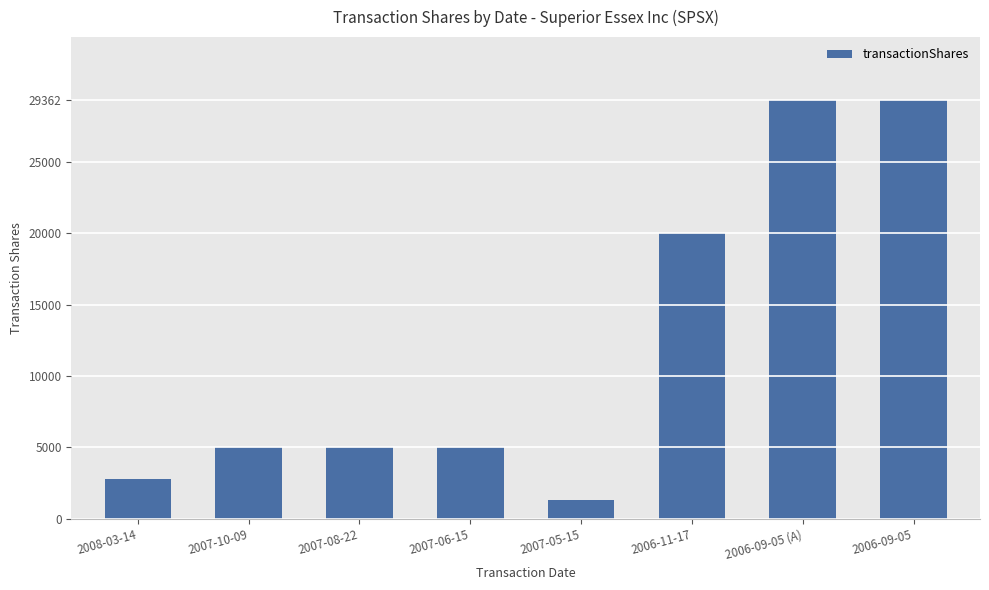

What is the sum of the values at 2007-10-09 and 2006-09-05 (A)?

34362